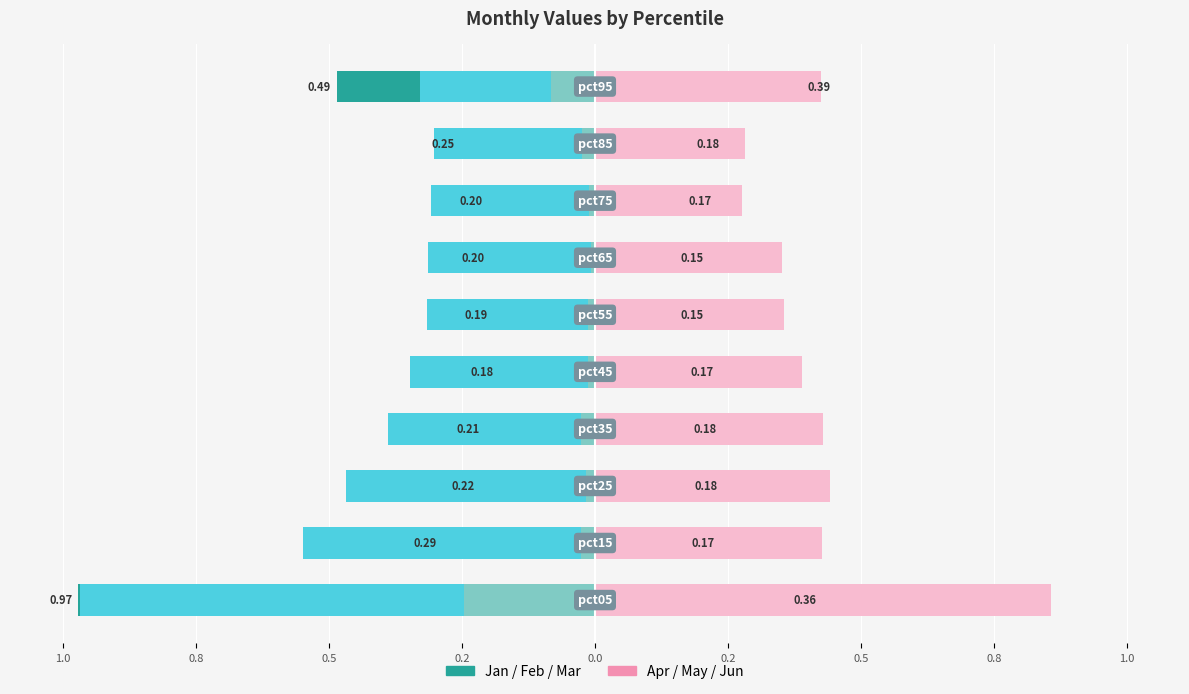

How many Jun (right) values are between 0 and 1?

10